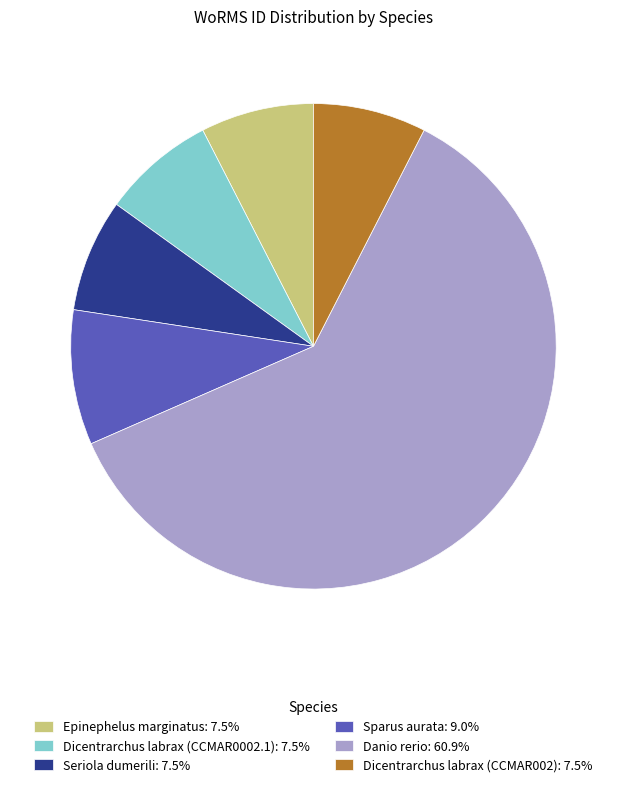

What is the ratio of the value at Epinephelus marginatus: 7.5% to the value at Dicentrarchus labrax (CCMAR002): 7.5%?

1.0